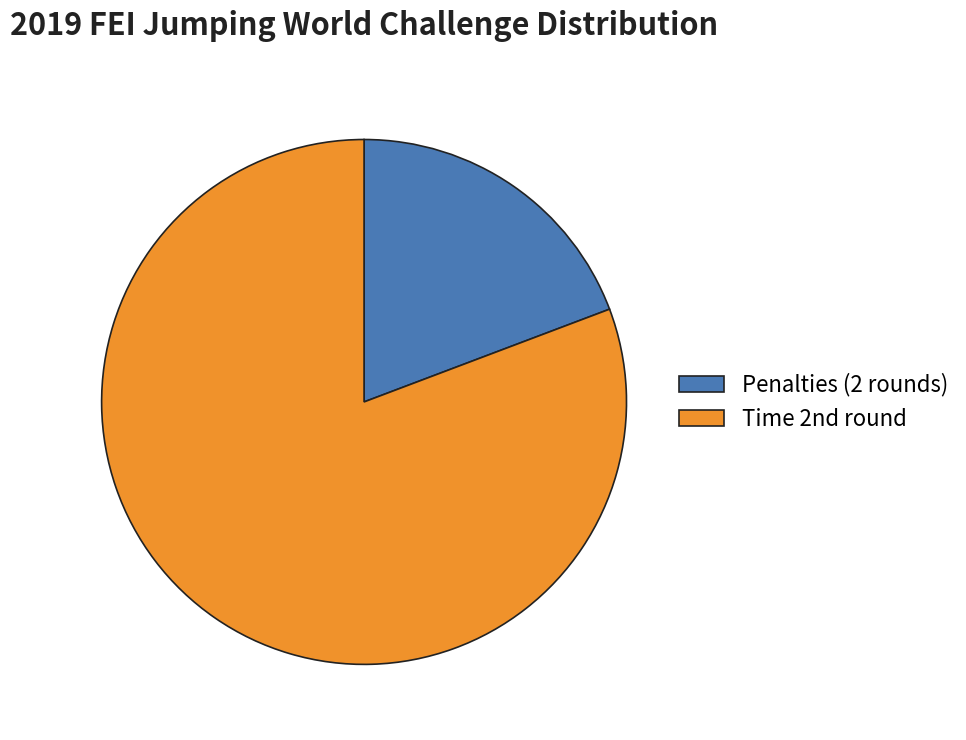

Is there any slice that represents more than half of the pie?

Yes